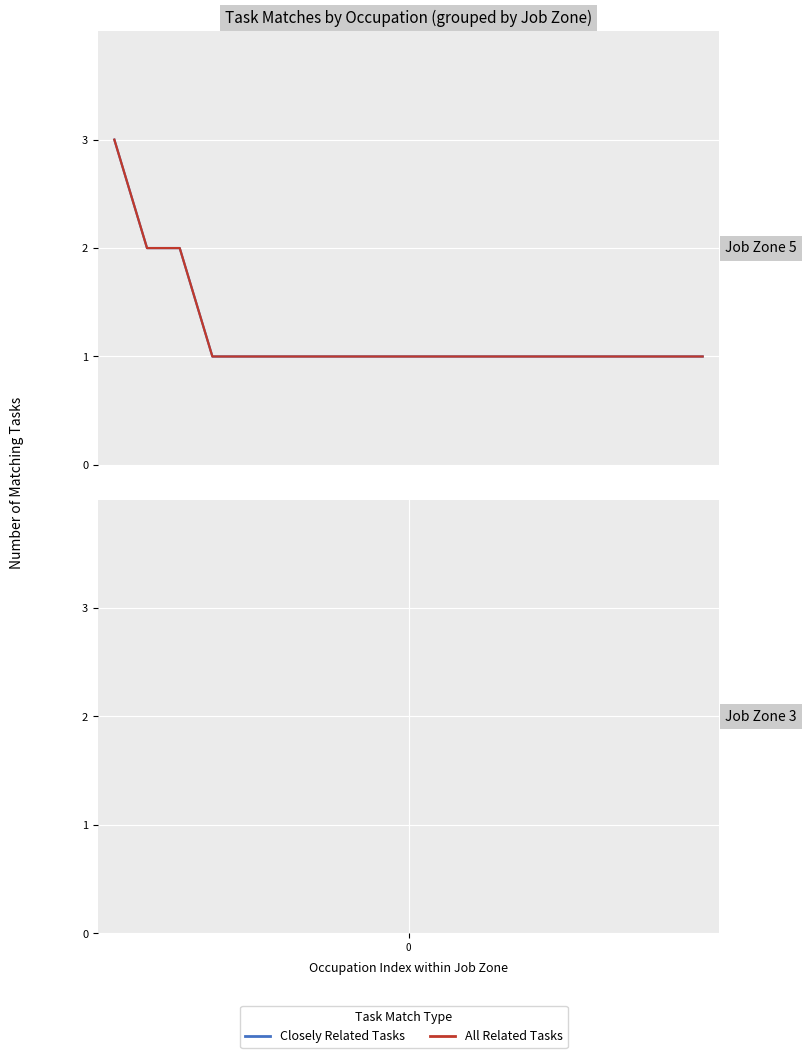

Is this an area chart (filled region under the line)?

No